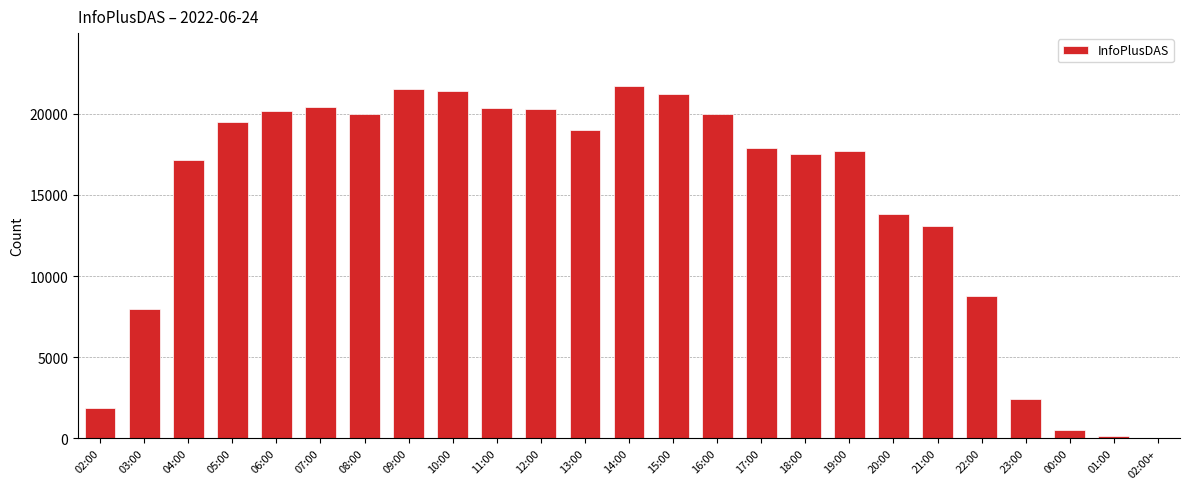

What is the average value?

14569